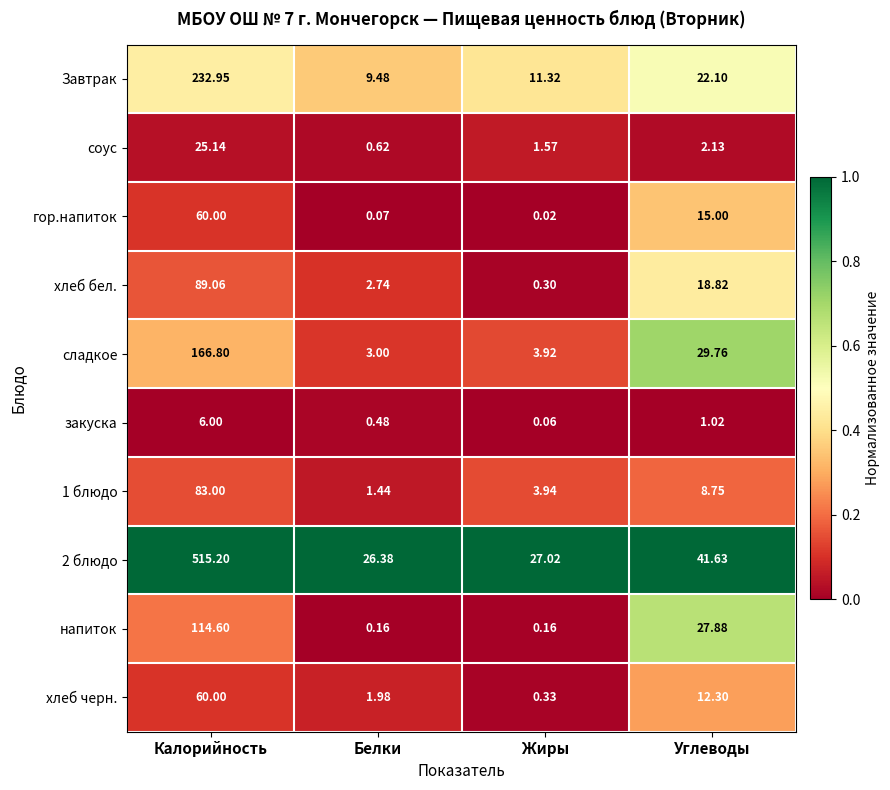

Which series has the largest total across all categories?

2 блюдо